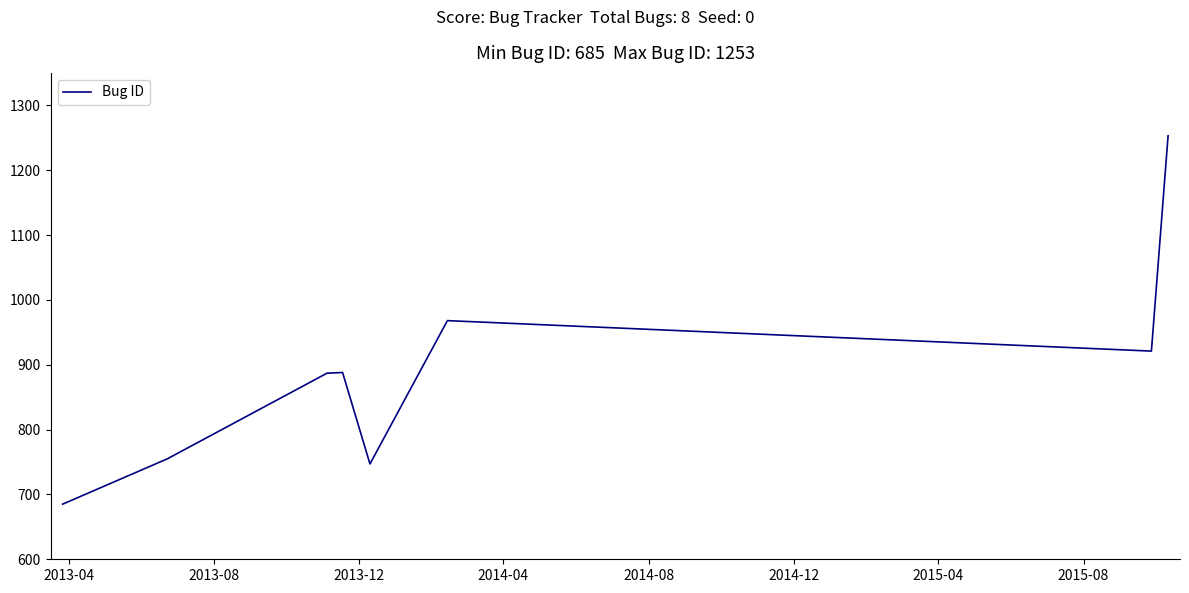

What is the minimum value shown in the chart?

685